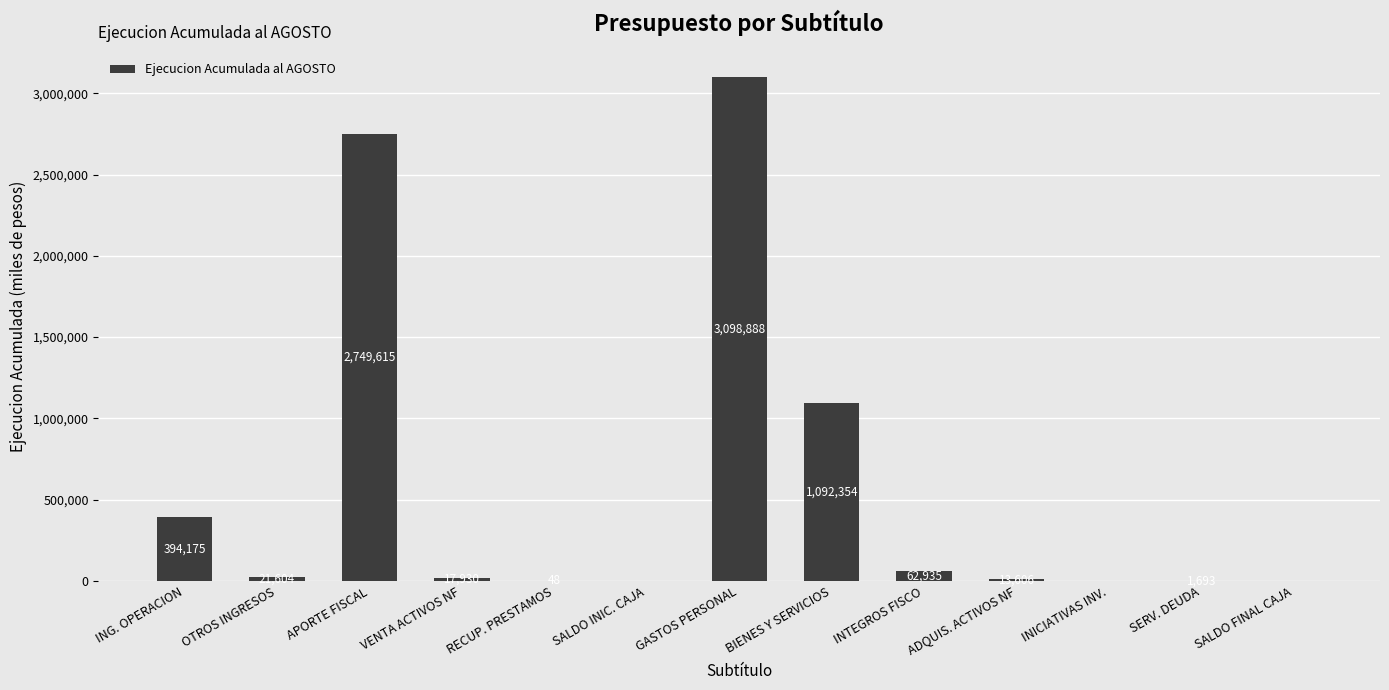

What is the approximate value at VENTA ACTIVOS NF, to the nearest 100?

17900